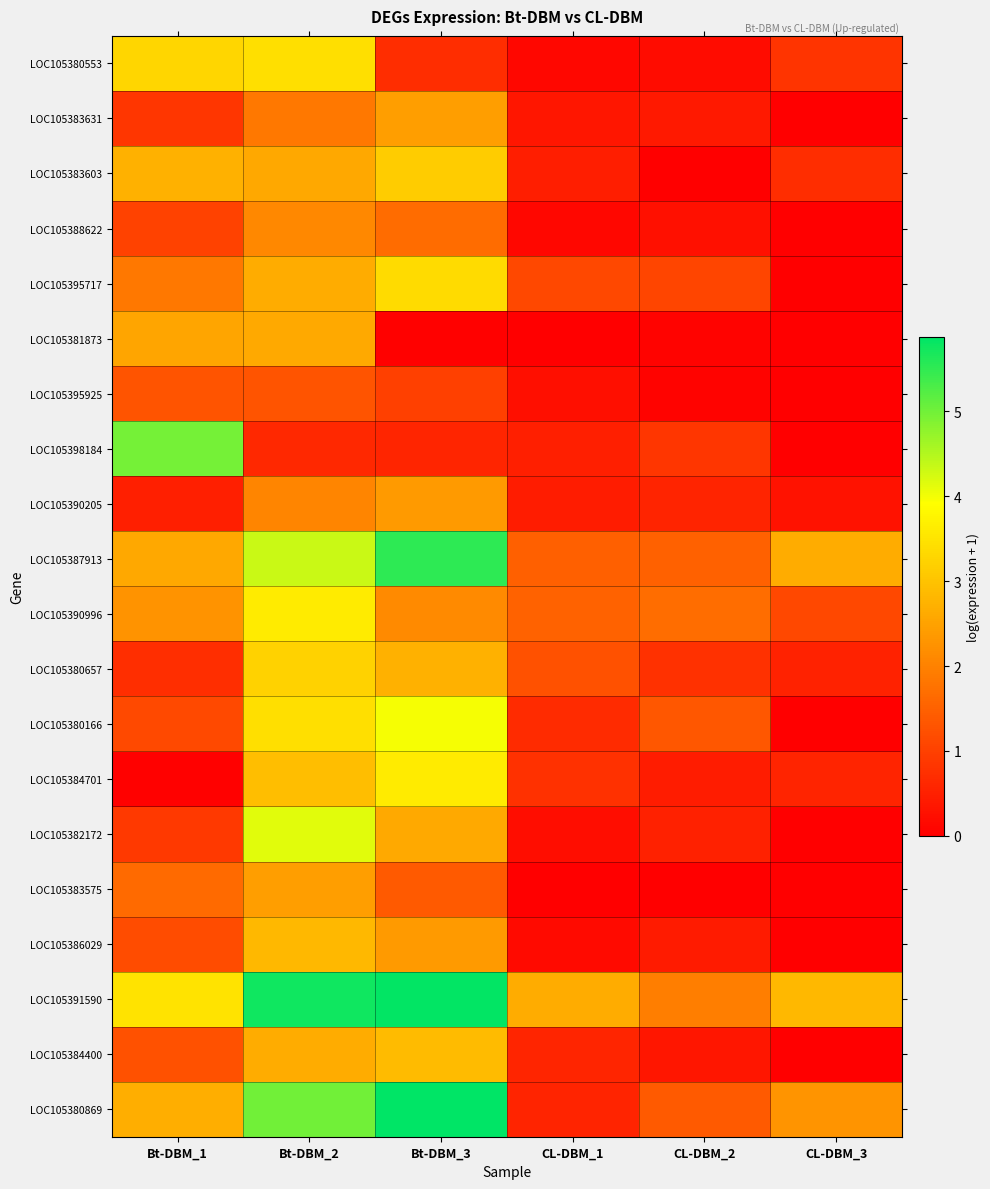

Between Bt-DBM_3 and CL-DBM_3, which is larger?

CL-DBM_3